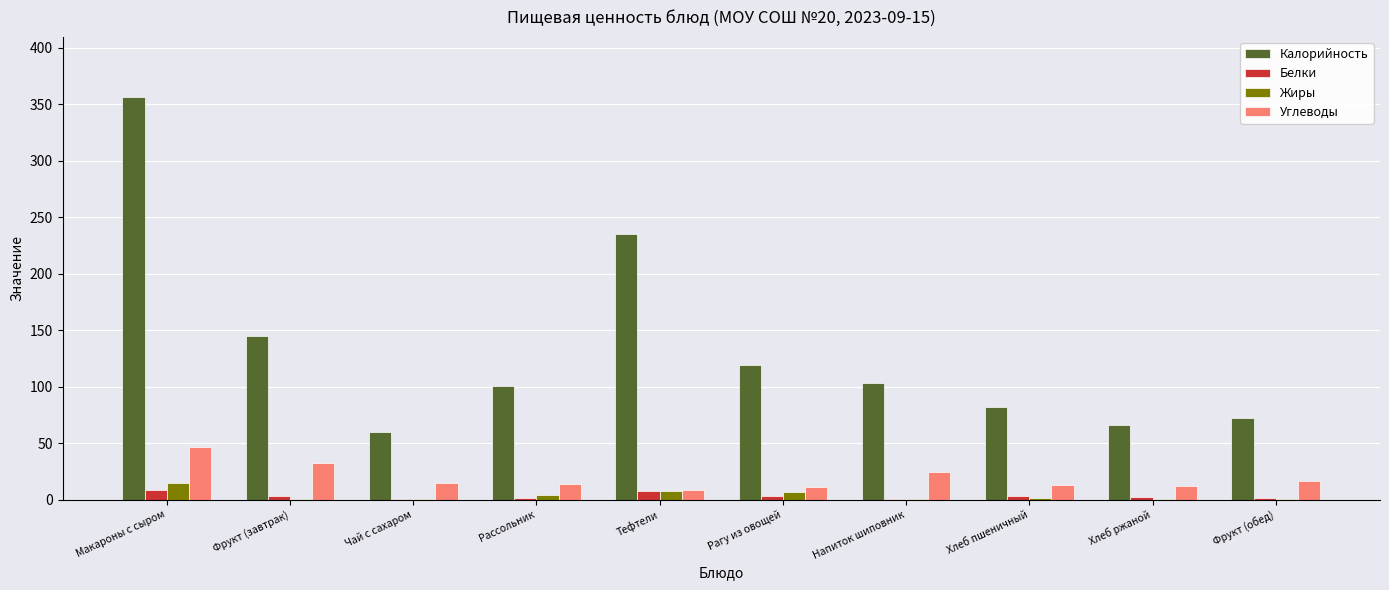

What is the greatest value displayed?

356.3